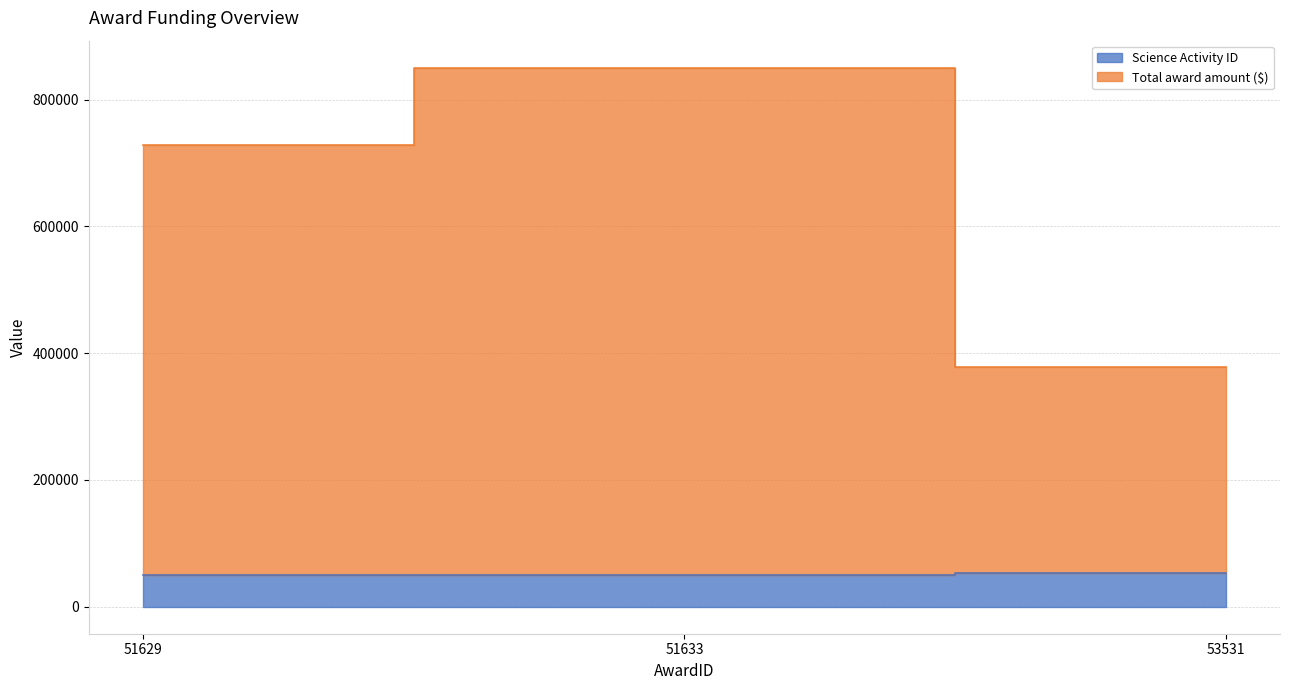

True or false: Science Activity ID has a value of 53501.0 at 53531.

True